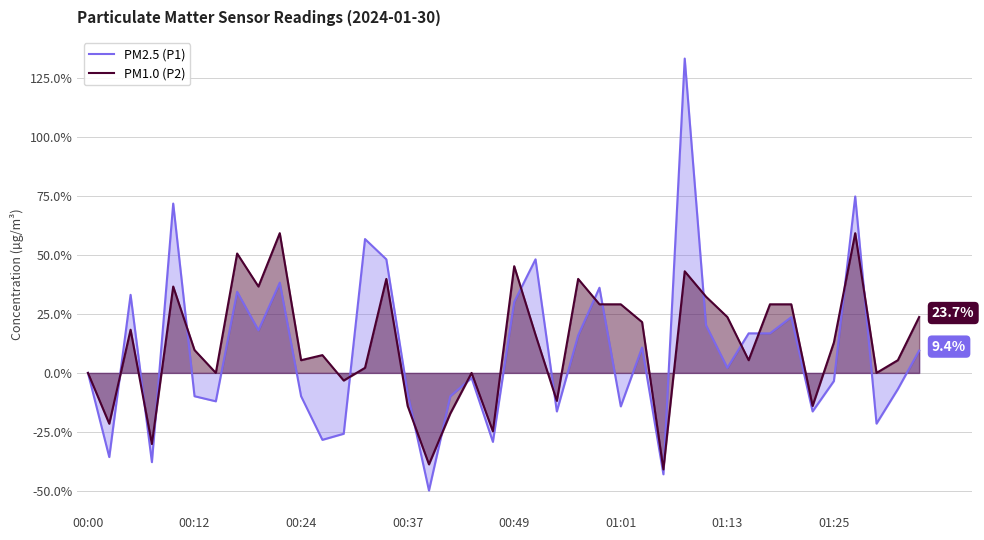

What is the smallest value displayed?

-49.8